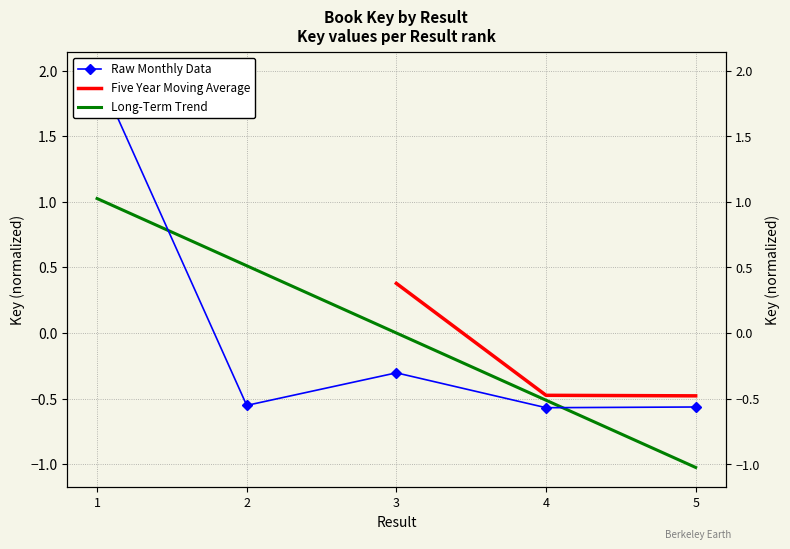

How many values are below 0?

4